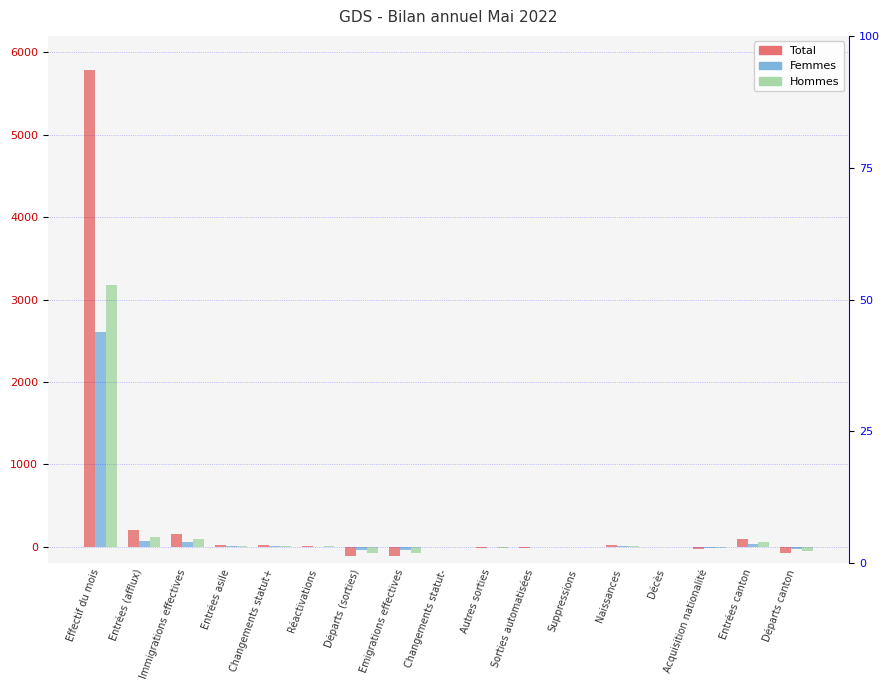

List the labels in order of Total value, smallest first.

Départs (sorties), Emigrations effectives, Départs canton, Acquisition nationalité, Autres sorties, Sorties automatisées, Décès, Changements statut-, Suppressions, Réactivations, Naissances, Changements statut+, Entrées asile, Entrées canton, Immigrations effectives, Entrées (afflux), Effectif du mois